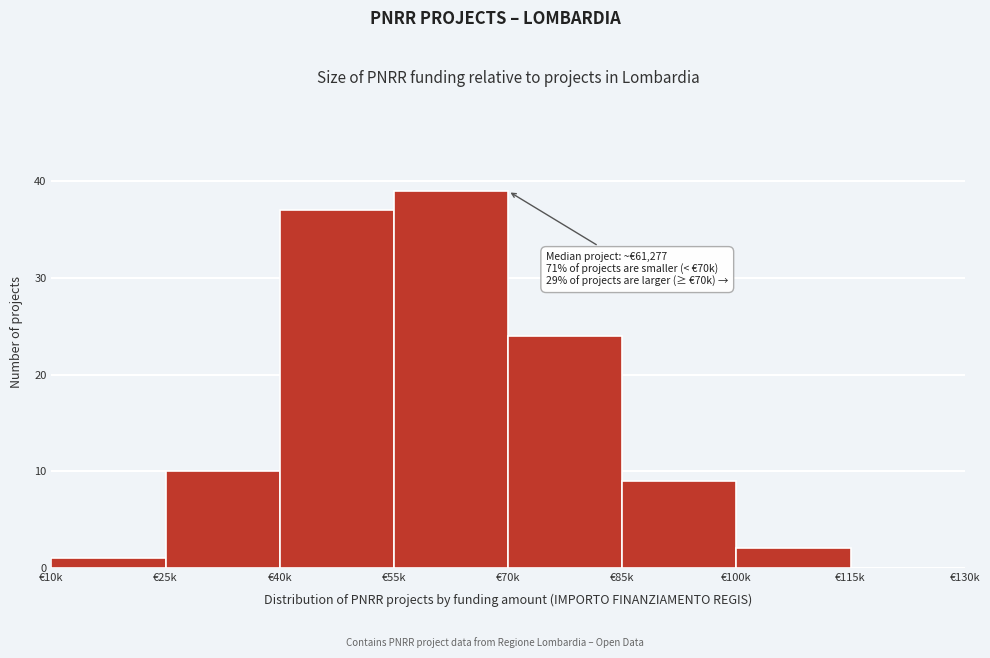

Reading right to left, what are all the values shown in this chart?

€115k=0	€100k=2	€85k=9	€70k=24	€55k=39	€40k=37	€25k=10	€10k=1